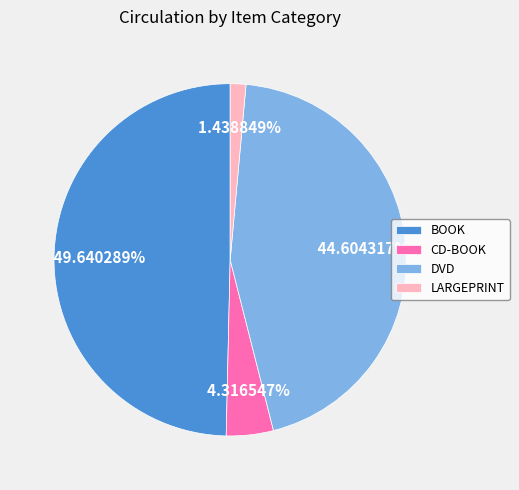

Does any single category account for the majority?

No